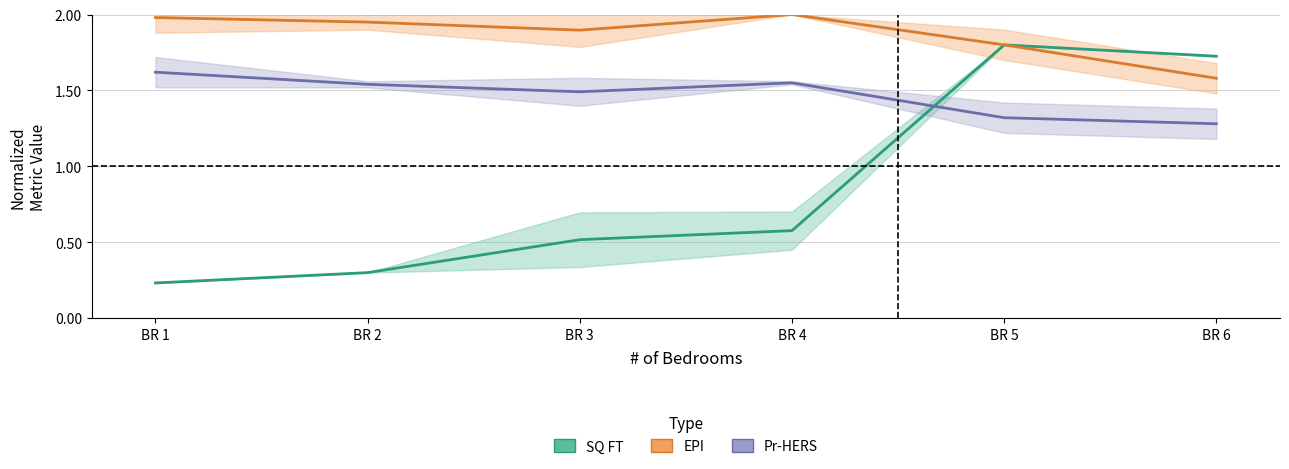

What is the spread (max minus min) of values at BR 4?

1.4